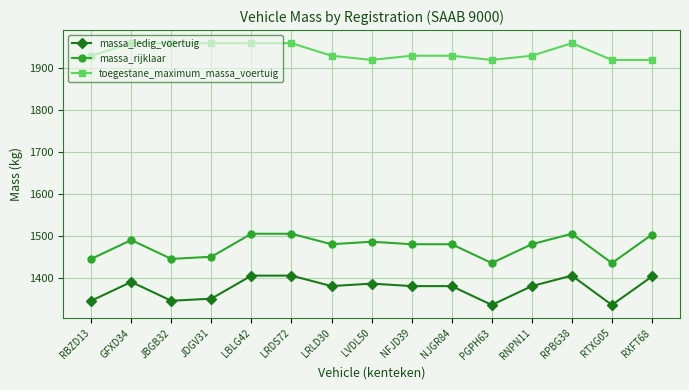

What position from the left is LRLD30?

7